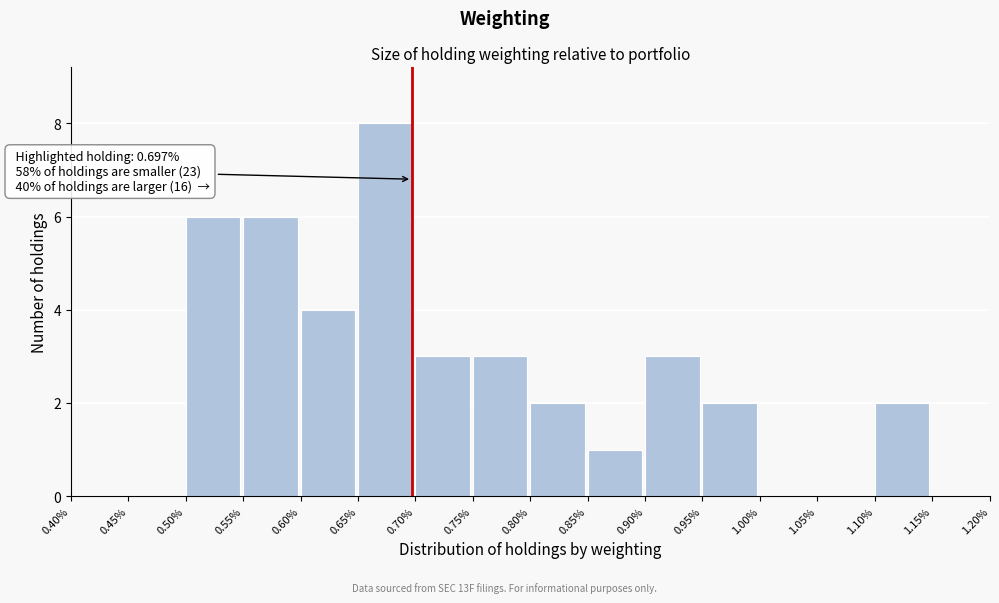

Which range on the x-axis has the tallest bar?

0.65% to 0.70%